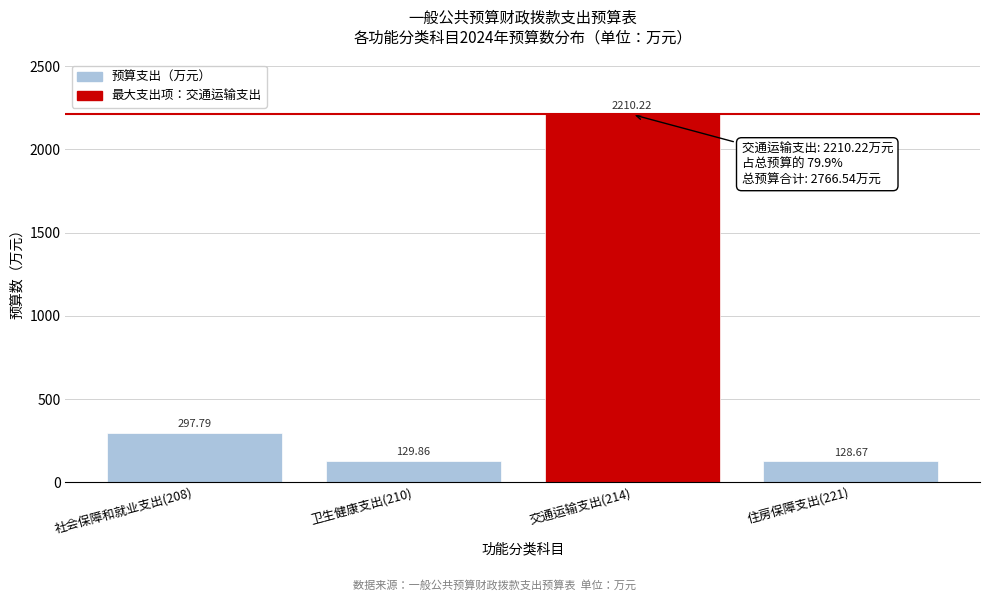

What is the average value?

691.6